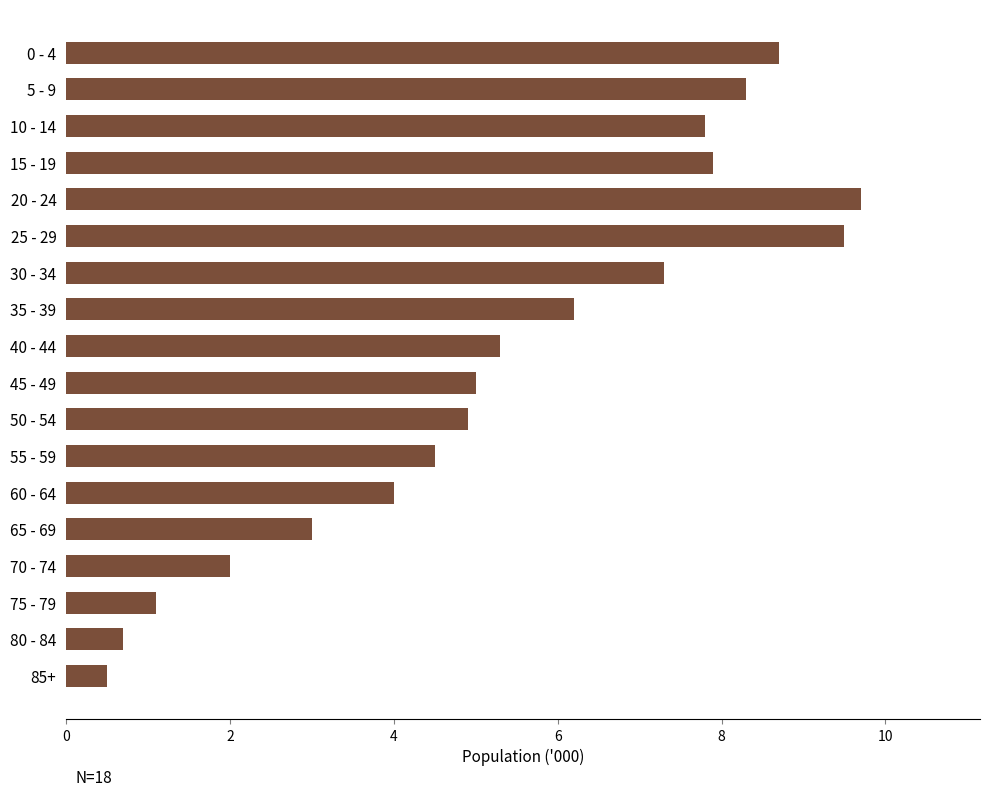

What is the average value?

5.4